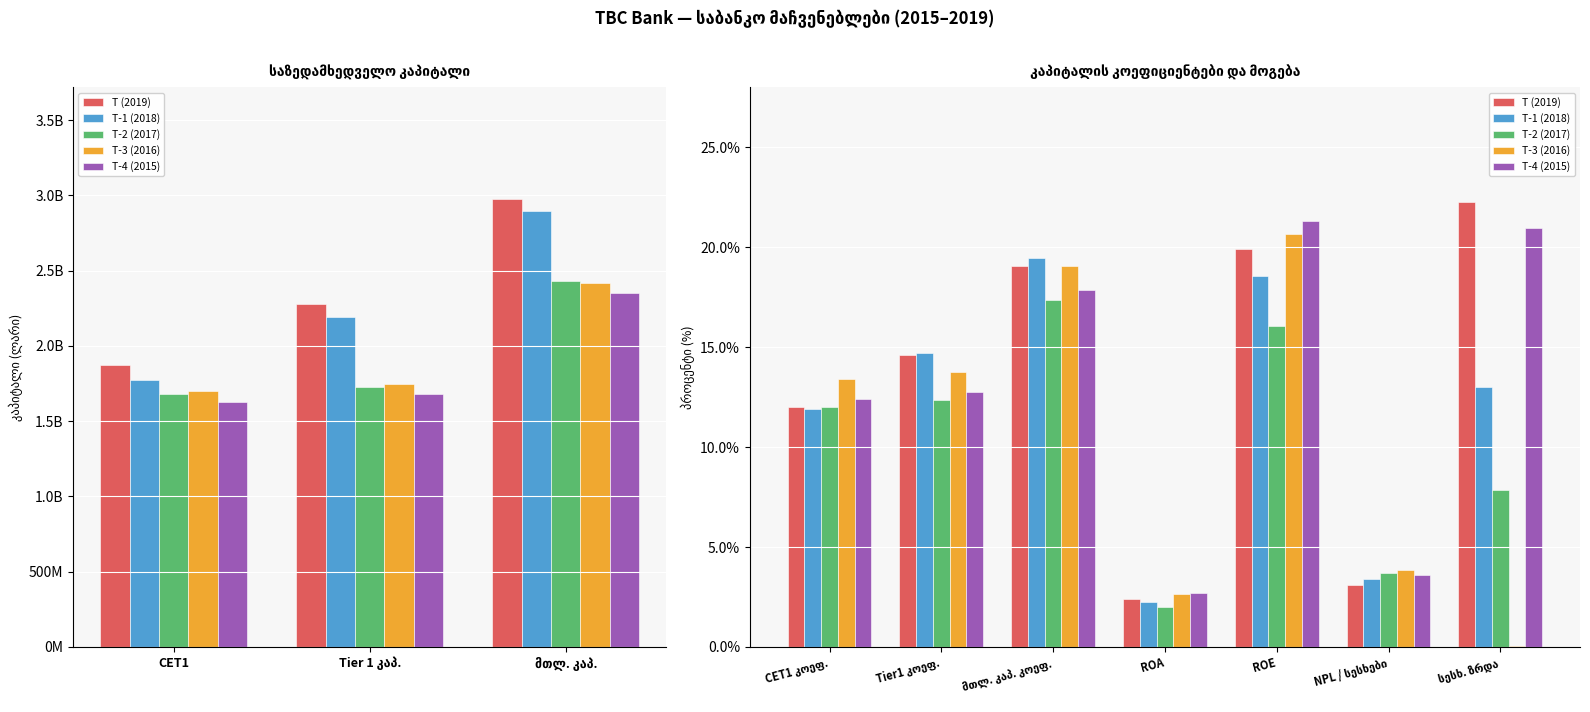

What is the value of the T-3 (2016) bar at the 4th from the left?

2.7